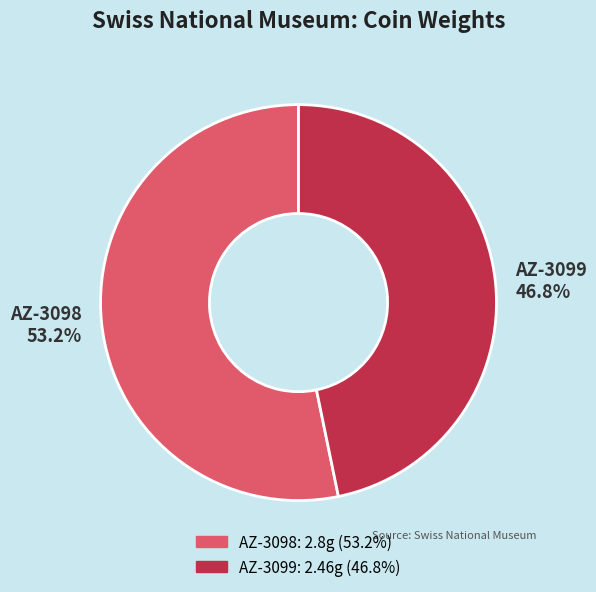

Which slice is the largest?

AZ-3098